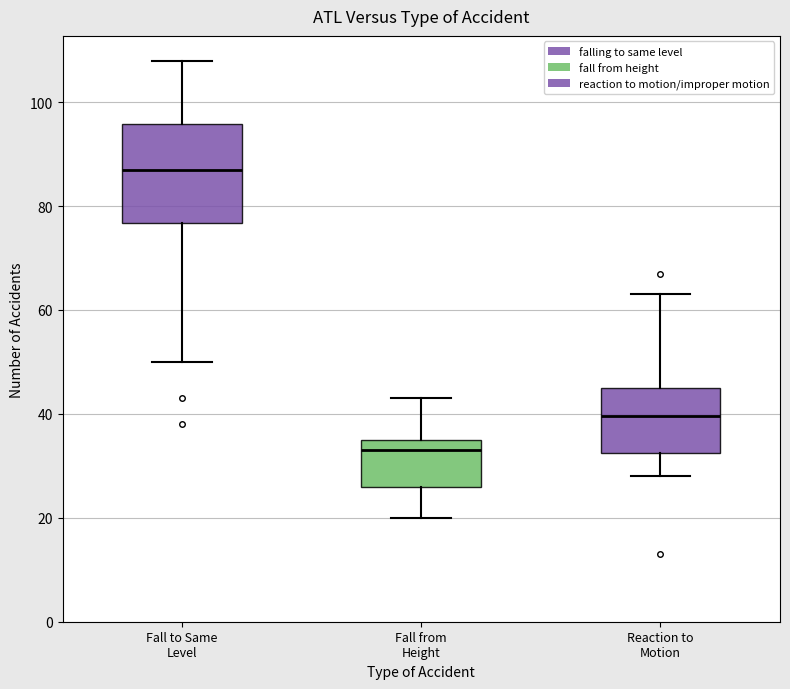

Which box has the highest median line?

Fall to Same Level